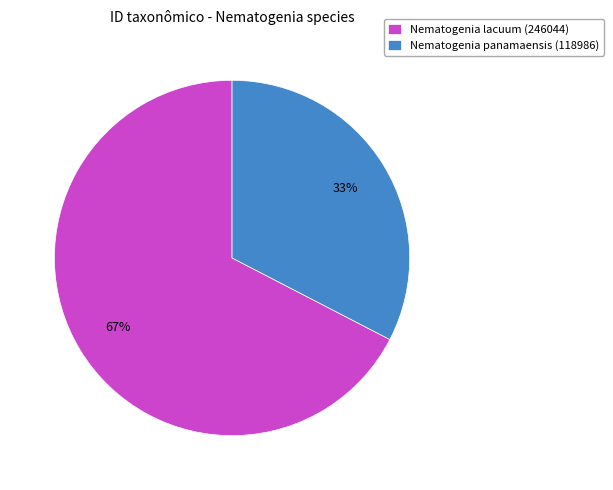

The Nematogenia lacuum (246044) slice represents 74% of the pie. True or false?

False